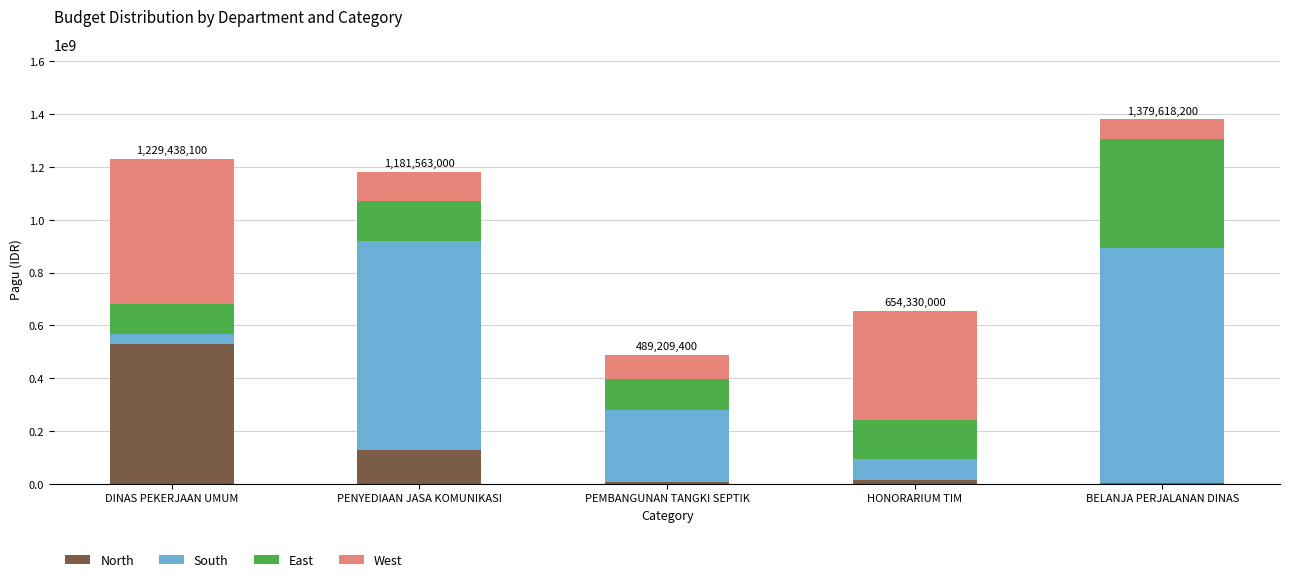

Does the chart contain stacked bars?

Yes